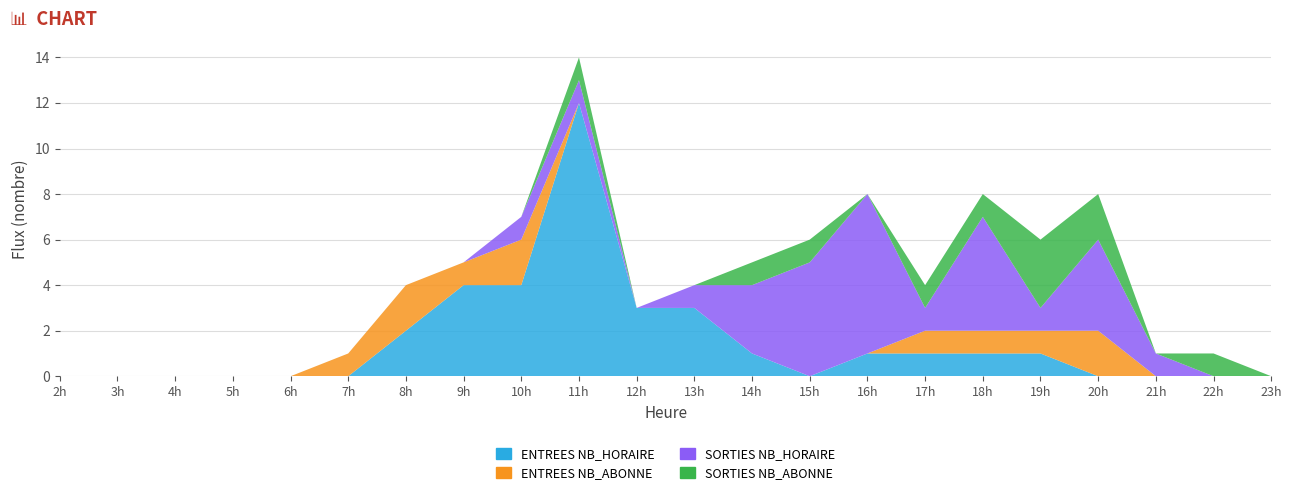

Reading left to right, extract all data points from this chart.

ENTREES NB_HORAIRE: 0	0	0	0	0	0	2	4	4	12	3	3	1	0	1	1	1	1	0	0	0	0
ENTREES NB_ABONNE: 0	0	0	0	0	1	2	1	2	0	0	0	0	0	0	1	1	1	2	0	0	0
SORTIES NB_HORAIRE: 0	0	0	0	0	0	0	0	1	1	0	1	3	5	7	1	5	1	4	1	0	0
SORTIES NB_ABONNE: 0	0	0	0	0	0	0	0	0	1	0	0	1	1	0	1	1	3	2	0	1	0